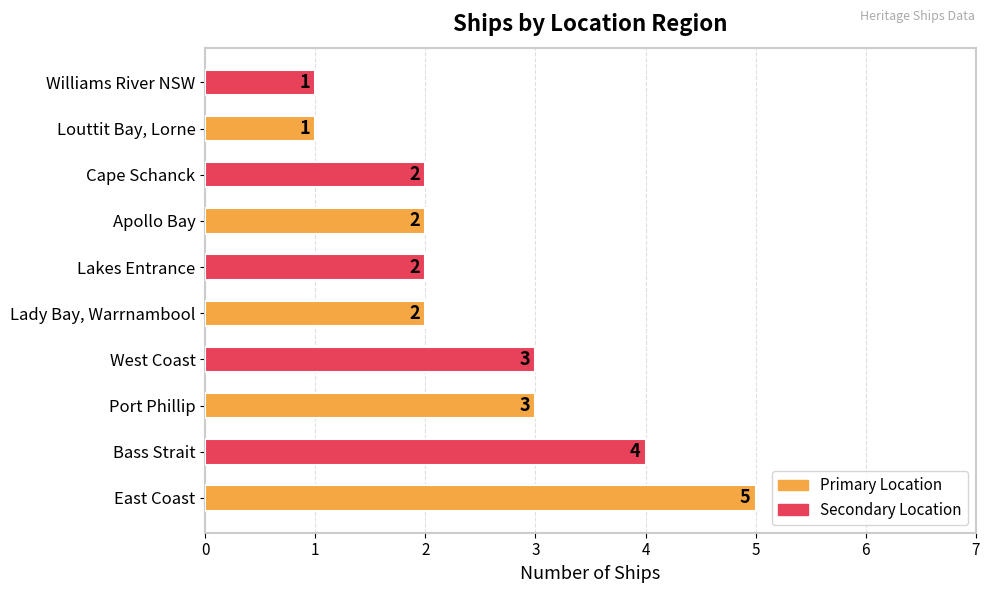

Is it true that the value at Lady Bay, Warrnambool is 2?

True